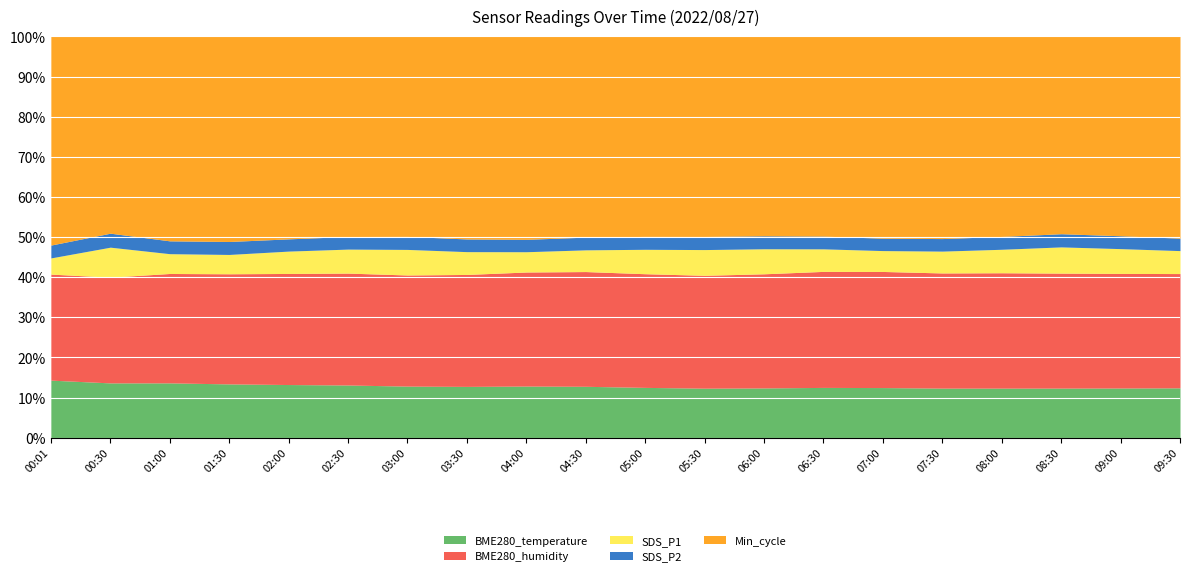

What is the total value across all series at 03:00?

100.0